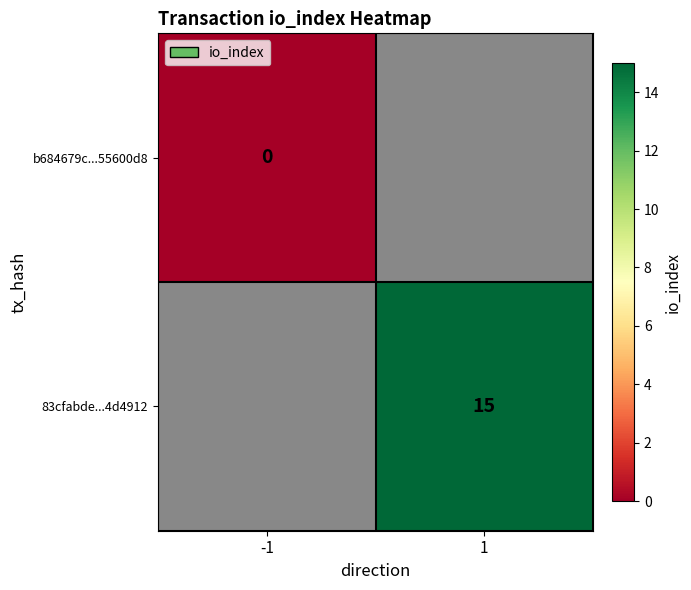

The value of 83cfabde...4d4912 at 1 is 21.7. True or false?

False